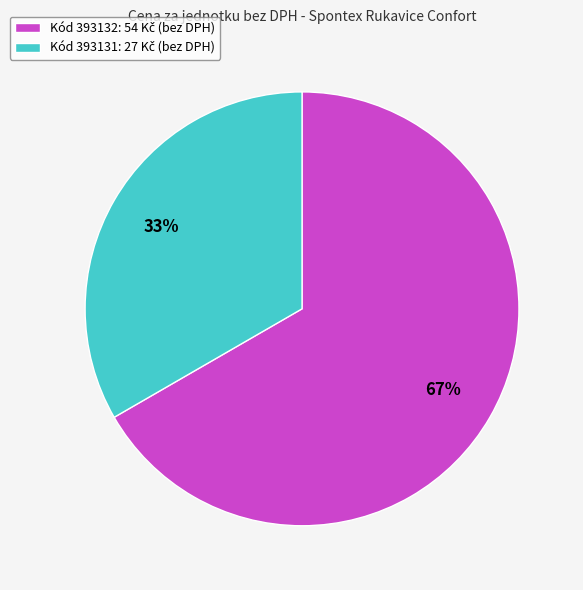

Is there a majority slice in this chart?

Yes